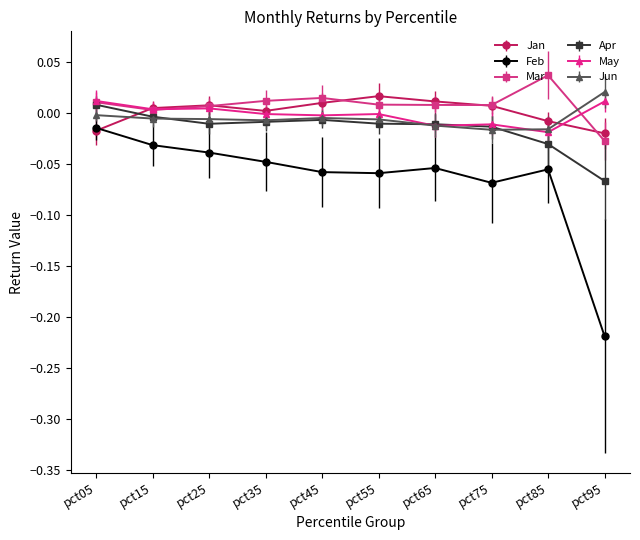

Which series has the largest range (max minus min)?

Feb